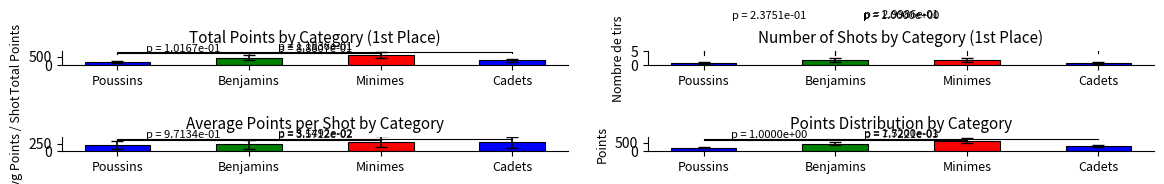

List the labels in order of value, largest first.

Minimes, Benjamins, Cadets, Poussins